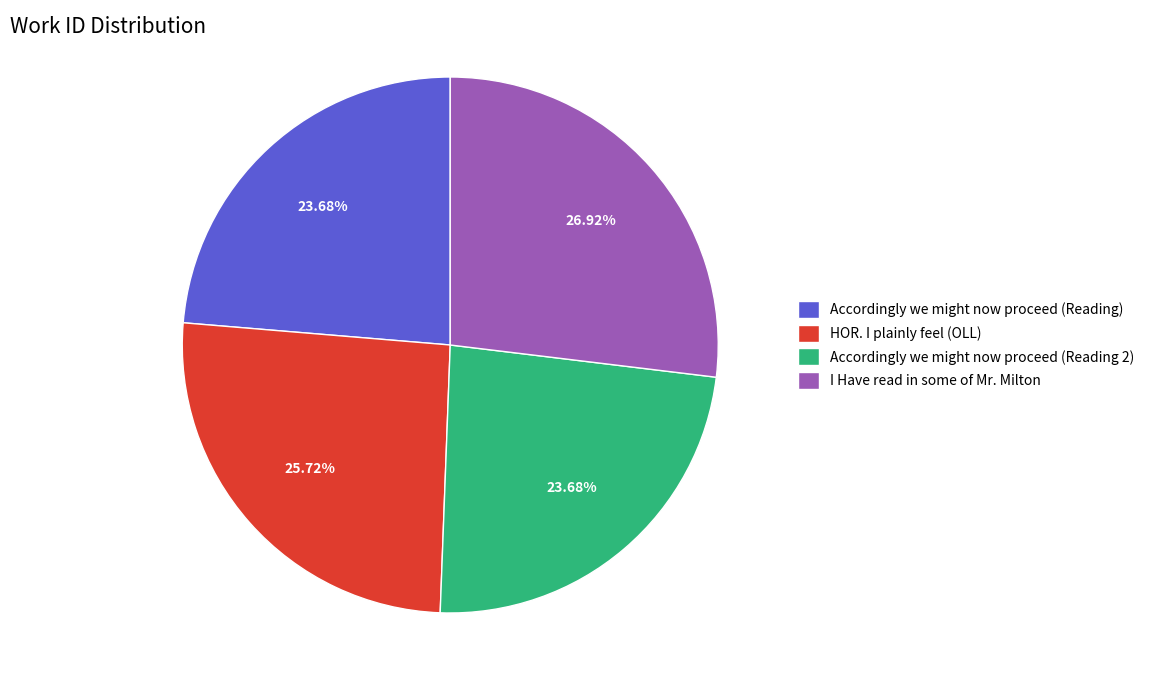

Is the sum of HOR. I plainly feel (OLL) and Accordingly we might now proceed (Reading) greater than half?

No